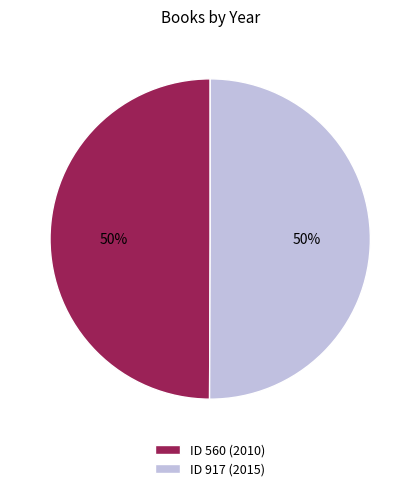

Count the number of slices in the pie.

2